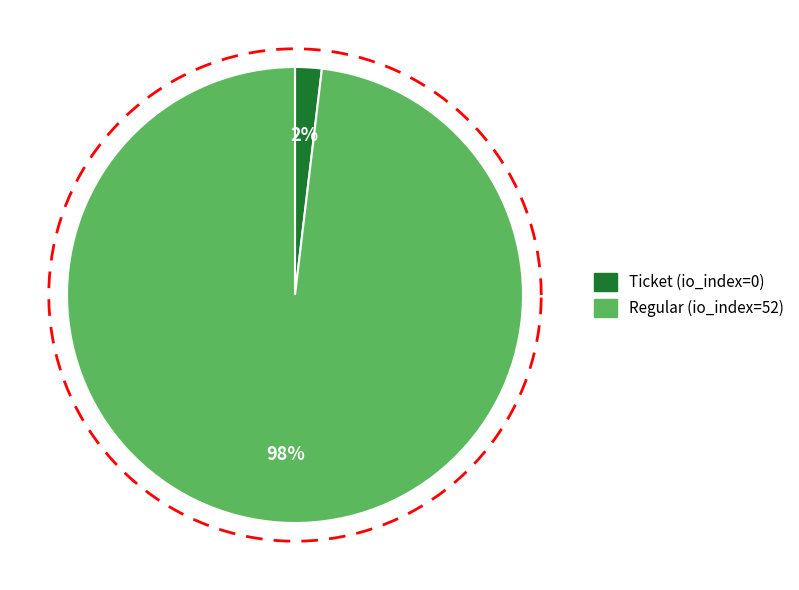

What is the change in value from Ticket (io_index=0) to Regular (io_index=52)?

+52